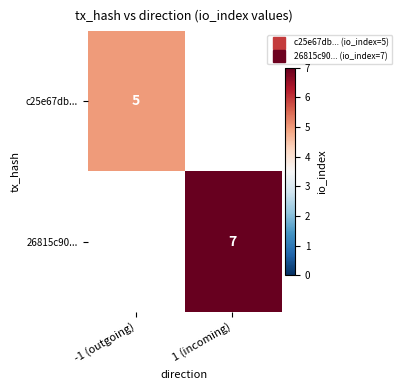

How many positive values does the 26815c90... series have?

1